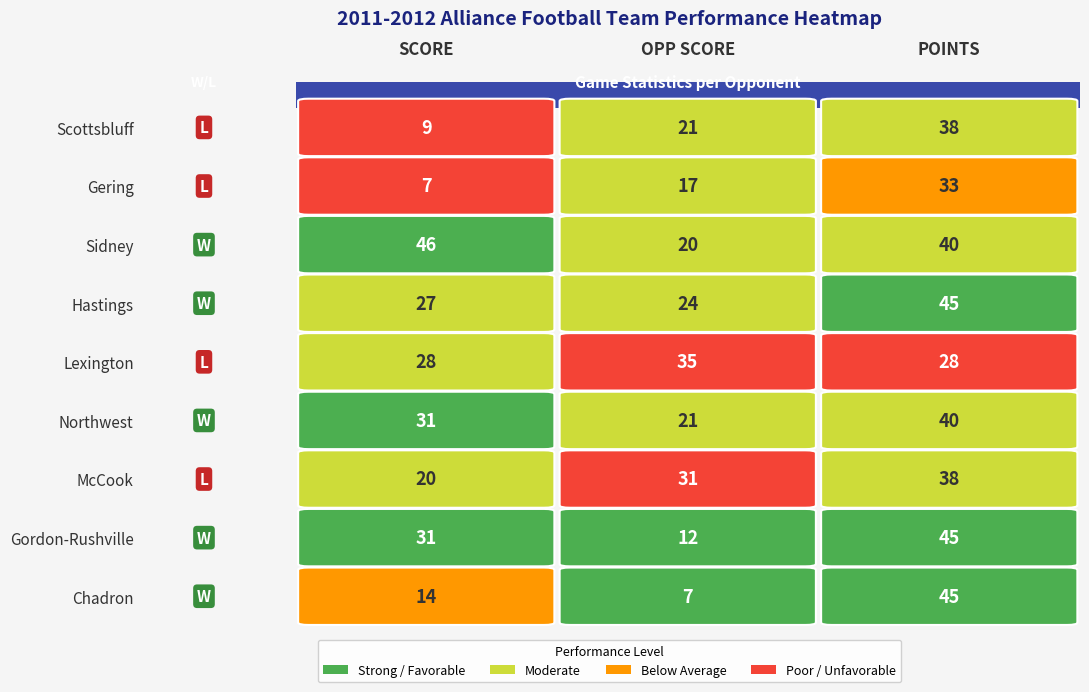

Which series has the largest range (max minus min)?

Chadron